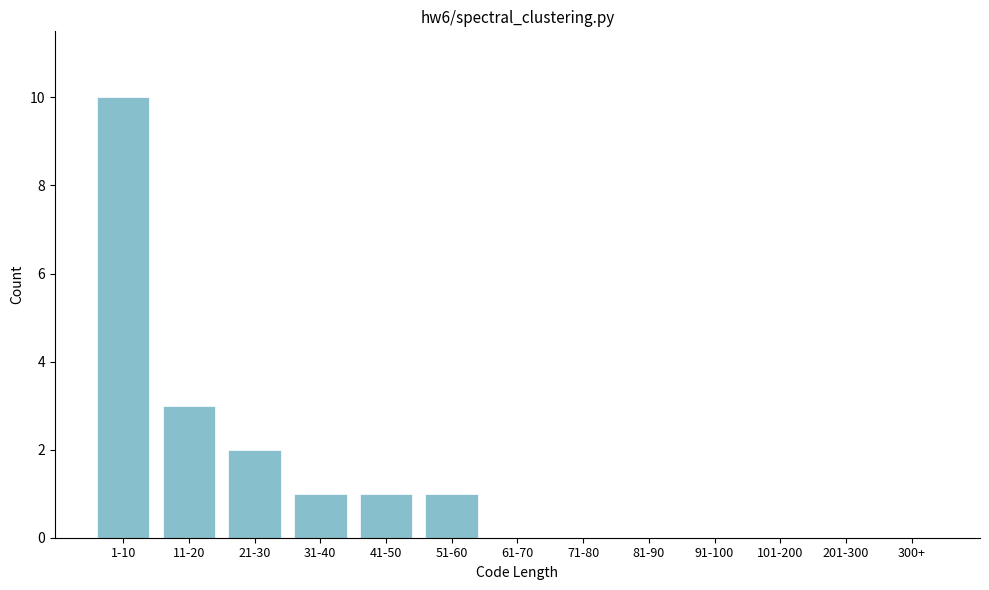

Reading left to right, extract all data points from this chart.

1-10=10	11-20=3	21-30=2	31-40=1	41-50=1	51-60=1	61-70=0	71-80=0	81-90=0	91-100=0	101-200=0	201-300=0	300+=0